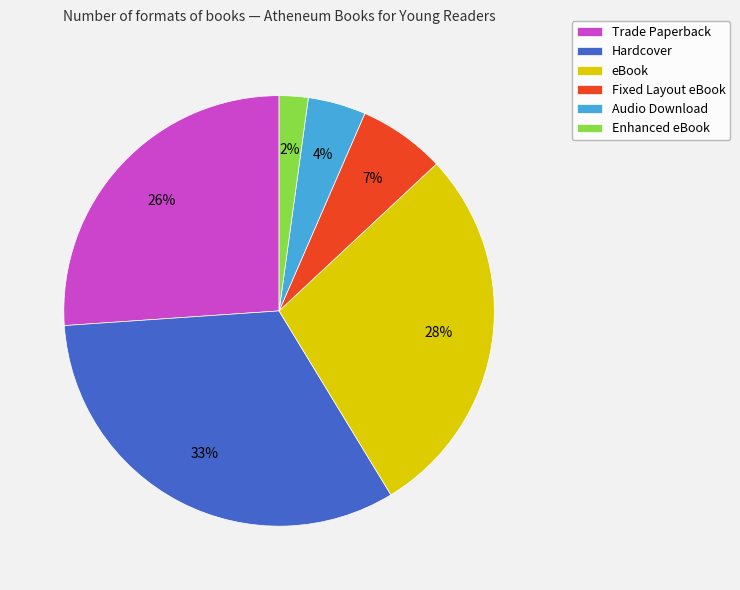

Approximately how many times larger is the value at Trade Paperback compared to eBook?

0.9